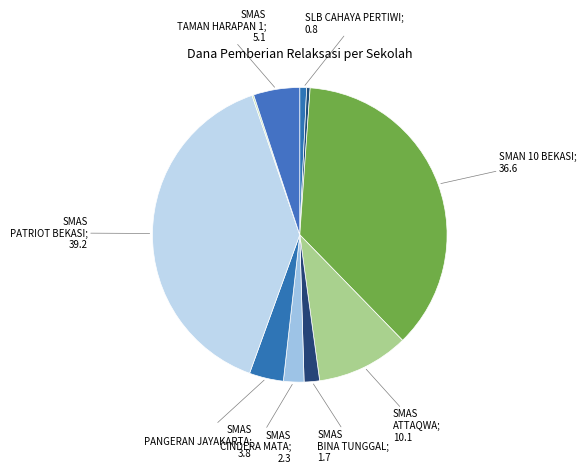

To the nearest percent, what is the average slice percentage?

9%